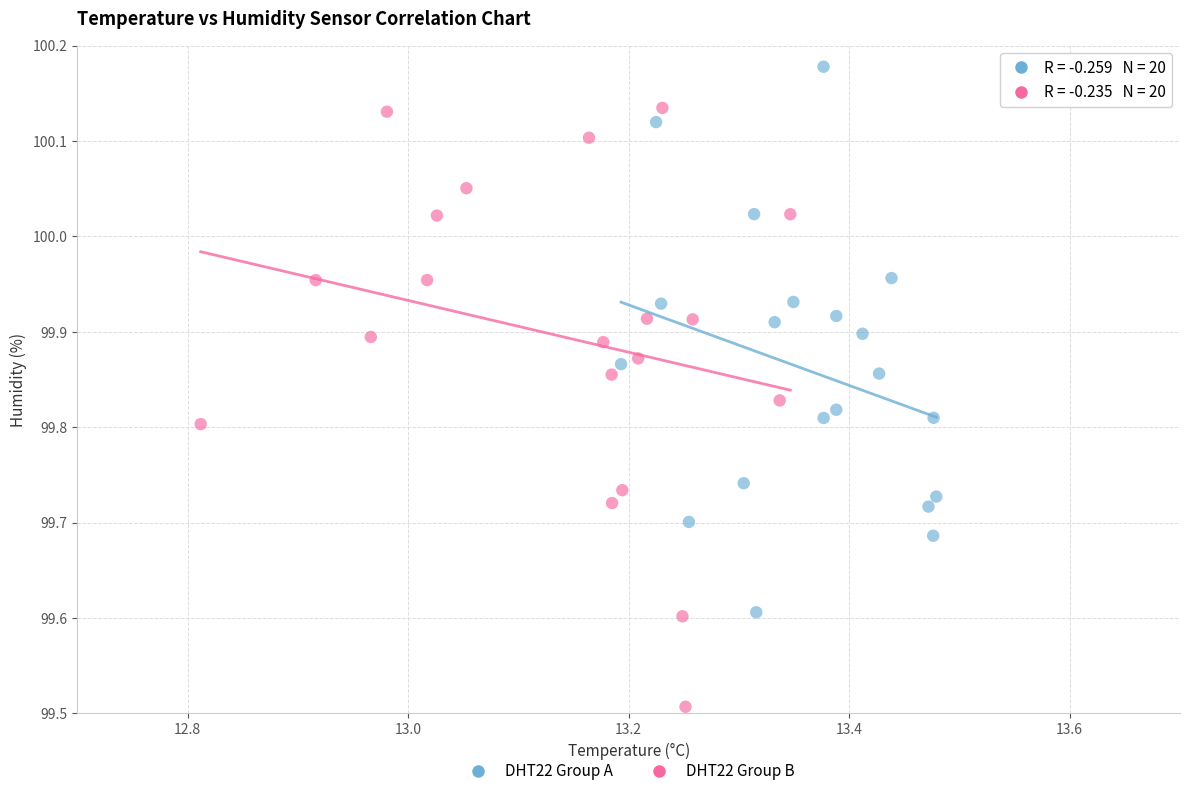

Which series reaches the maximum Y coordinate?

DHT22 Group A